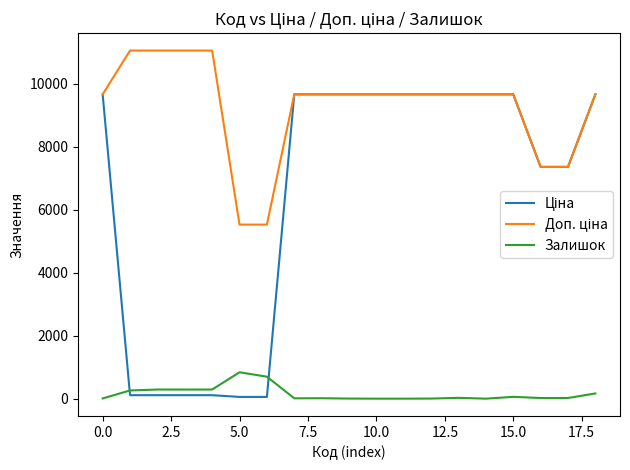

Count the number of data series in this chart.

3